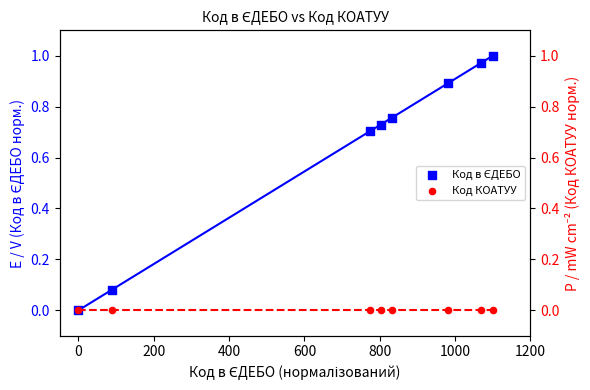

Is the value of Код КОАТУУ at 1200 greater than the value of Код в ЄДЕБО at 200?

No